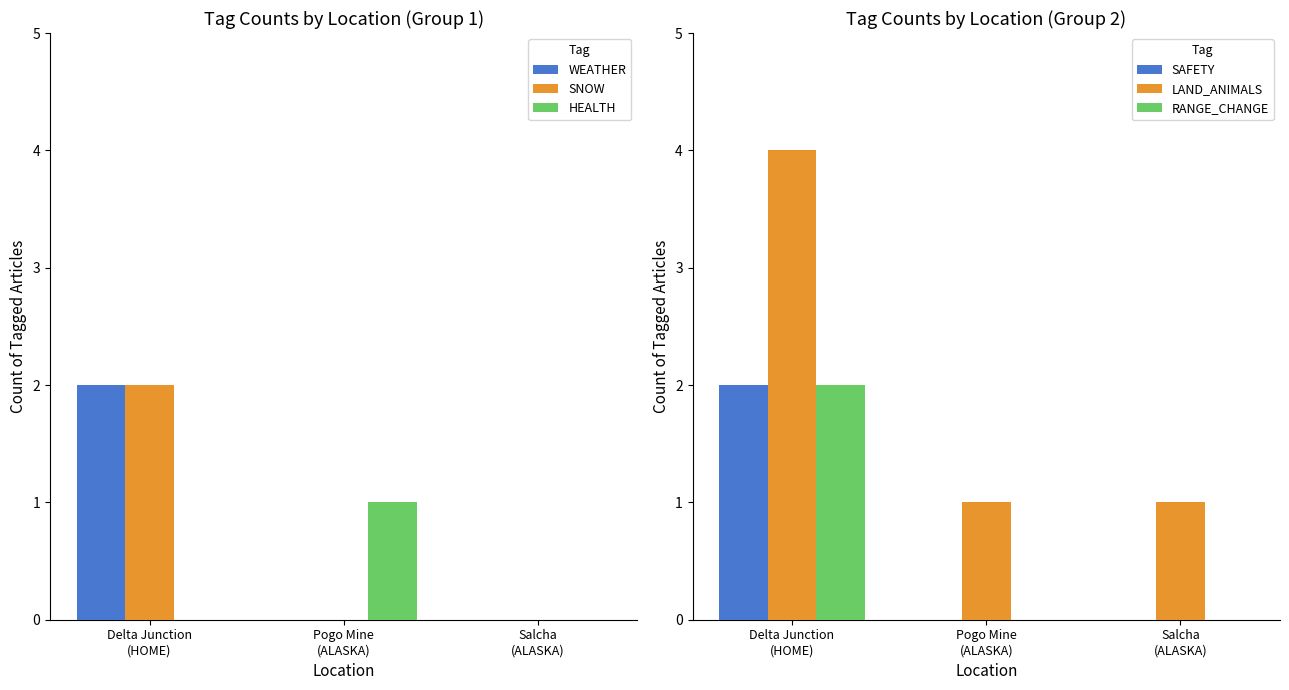

What are all the series names shown in the legend?

WEATHER, SNOW, HEALTH, SAFETY, LAND_ANIMALS, RANGE_CHANGE